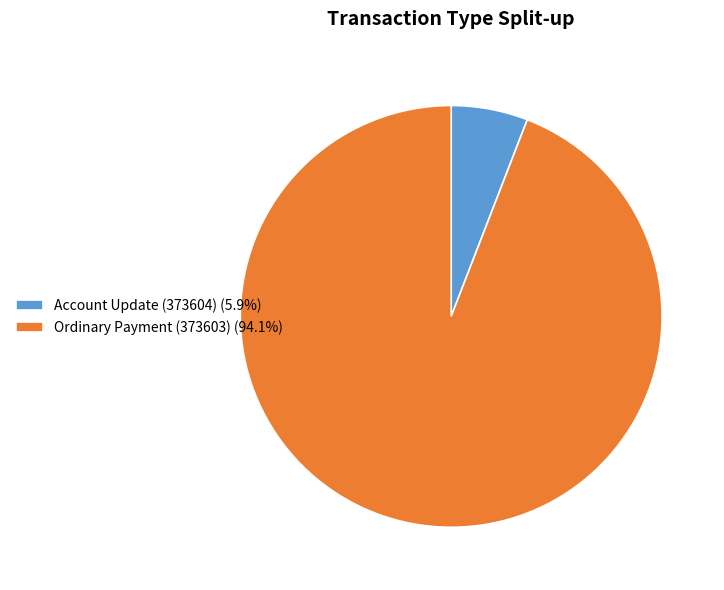

Count the number of slices in the pie.

2